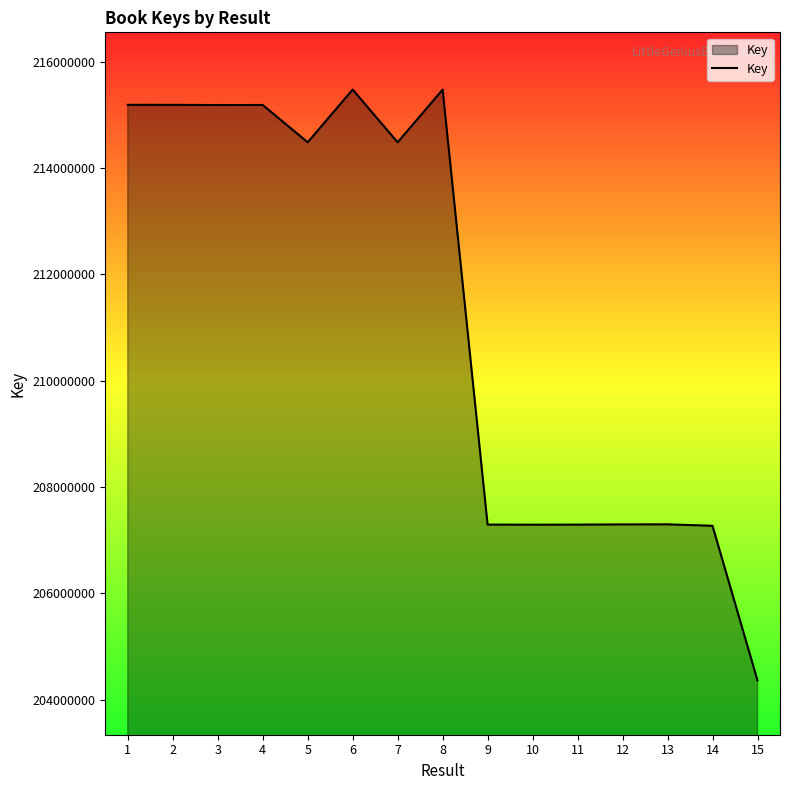

The value at 10 is 58729542. True or false?

False